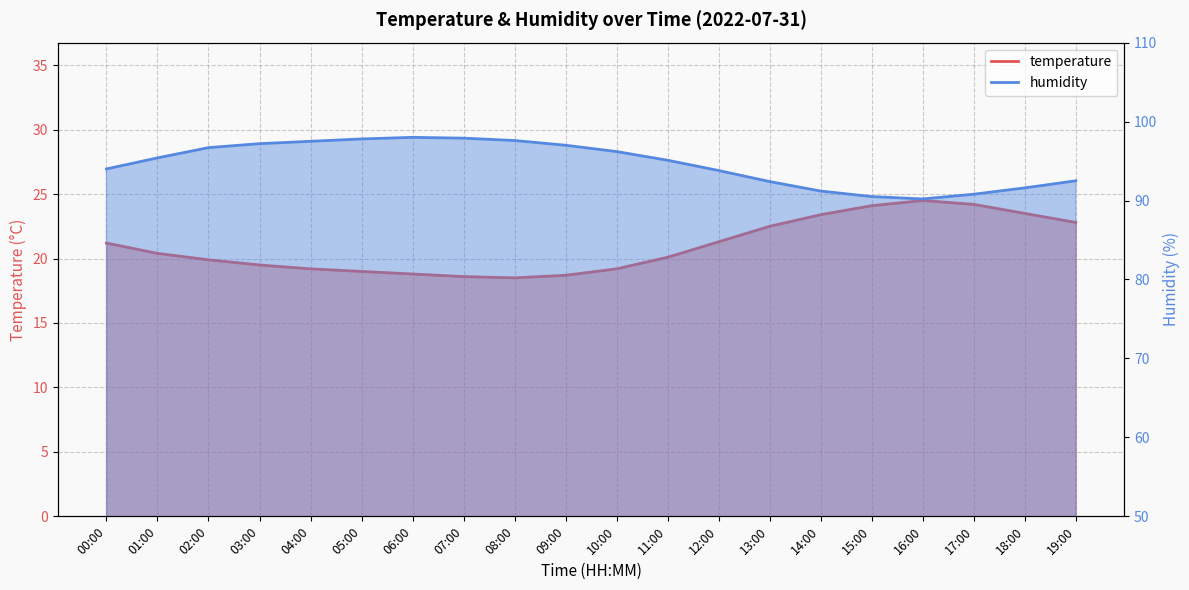

What is the difference between the highest and lowest values at 16:00?

65.7